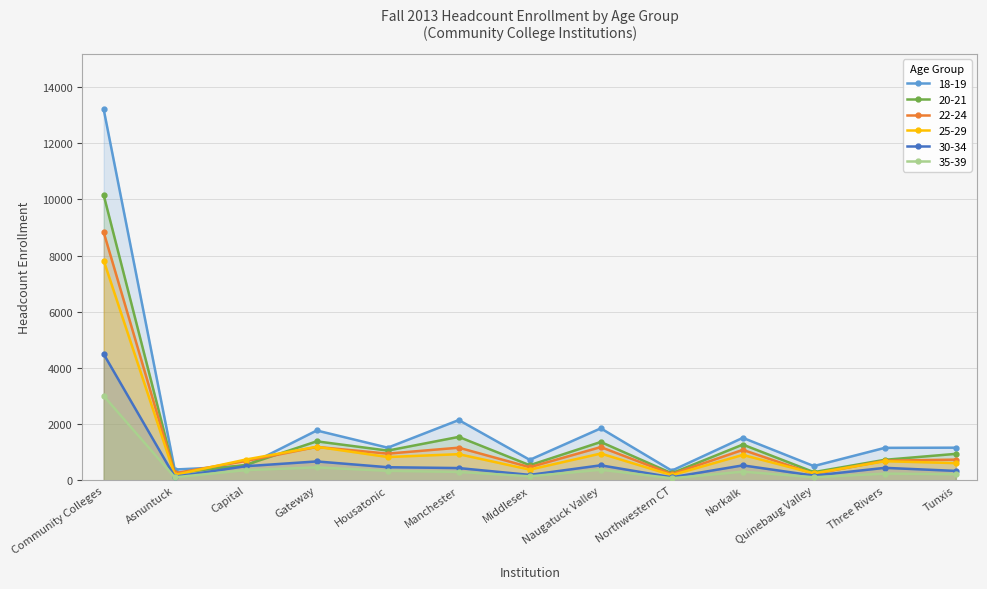

In 20-21, how many points are higher than both neighbors (excluding endpoints)?

4